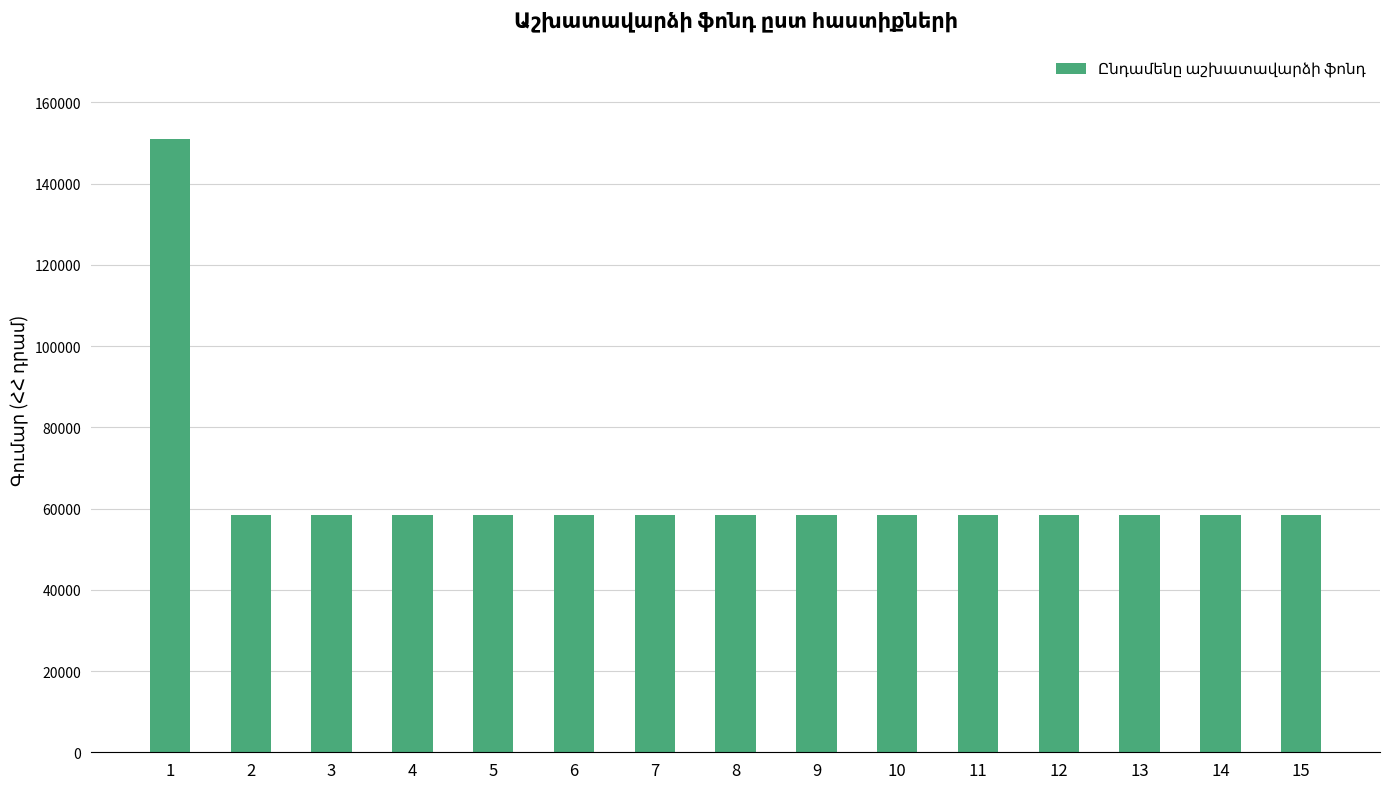

What is the ratio of the value at 9 to the value at 11?

1.0